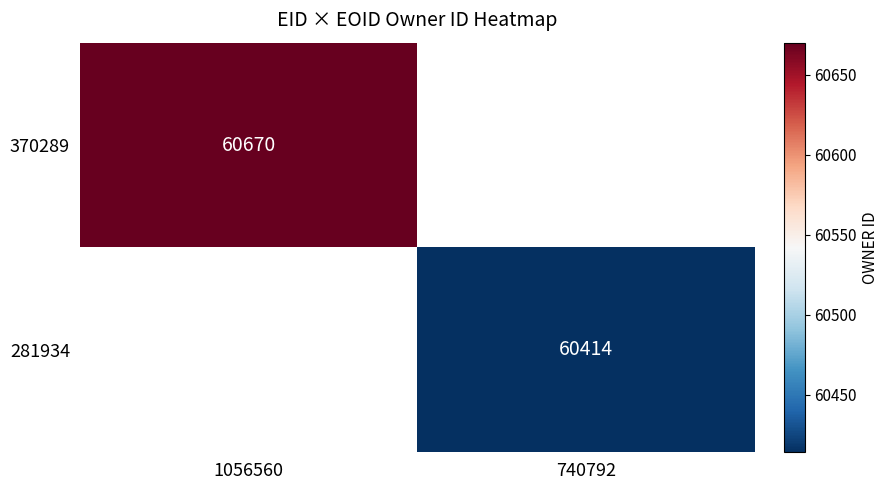

The value of 281934 at 740792 is 95632. True or false?

False